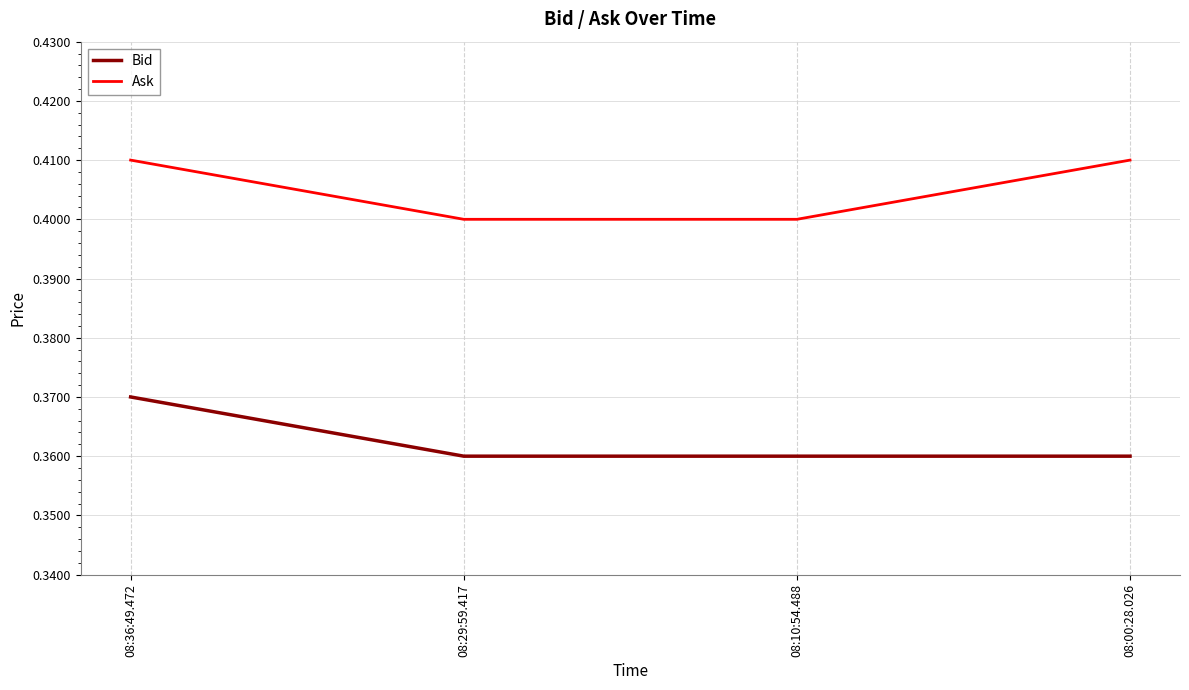

Rank the series by their average value, from highest to lowest.

Ask, Bid